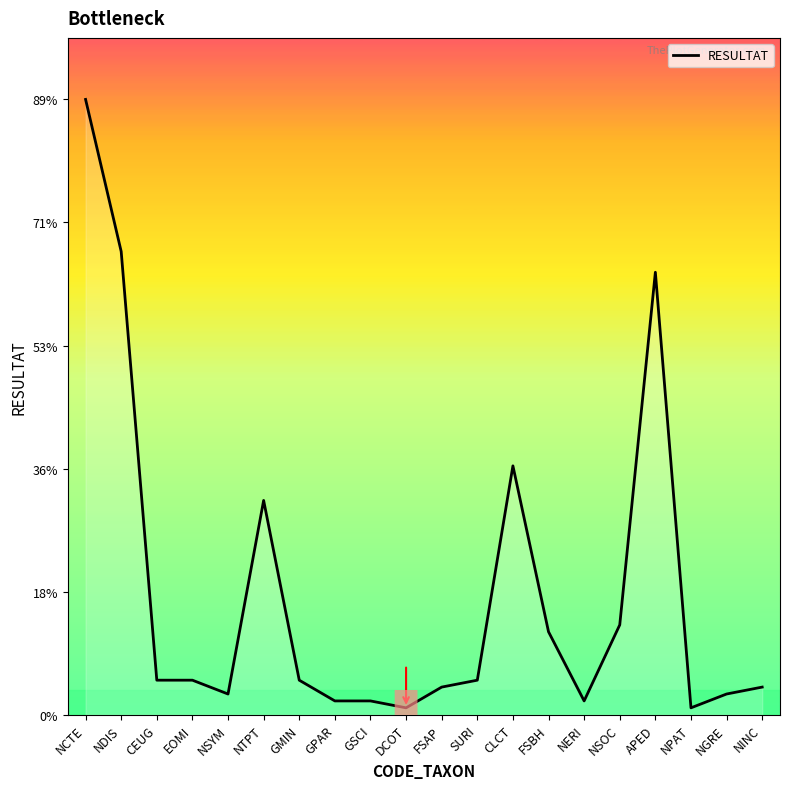

Does the chart have visible grid lines?

No